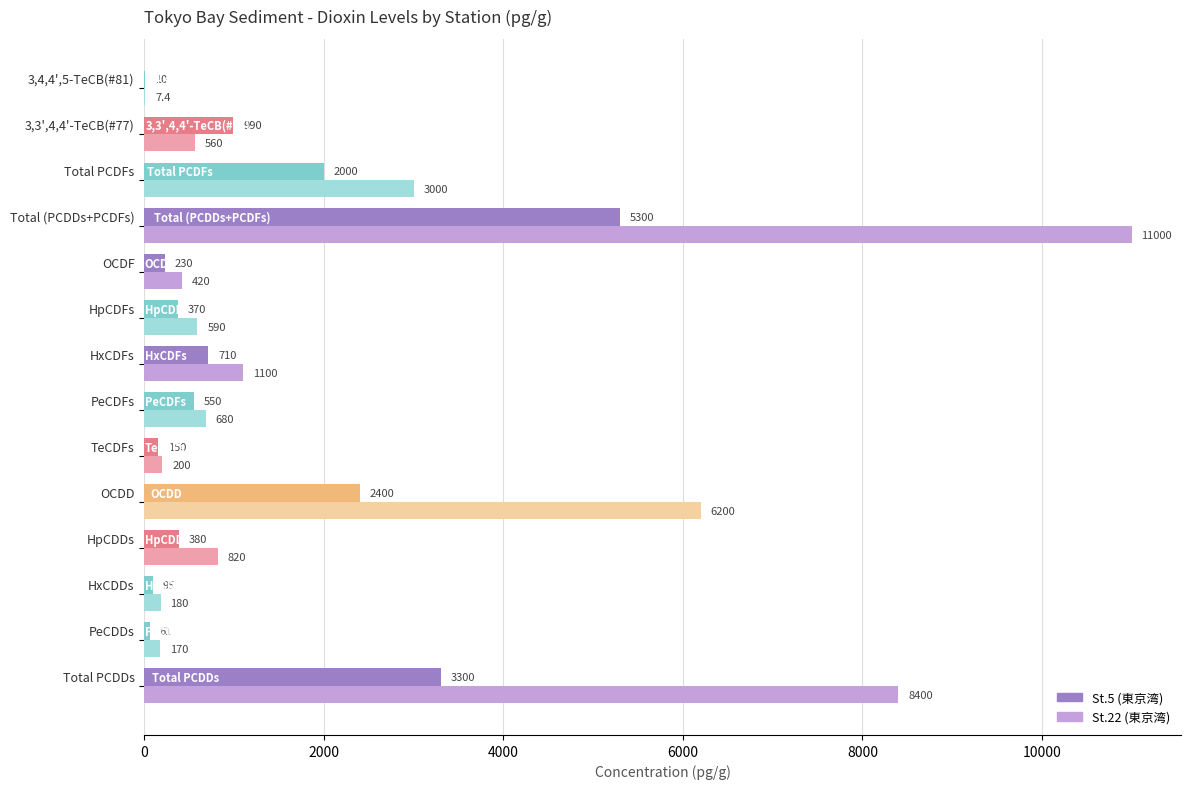

What is the greatest value displayed?

11000.0